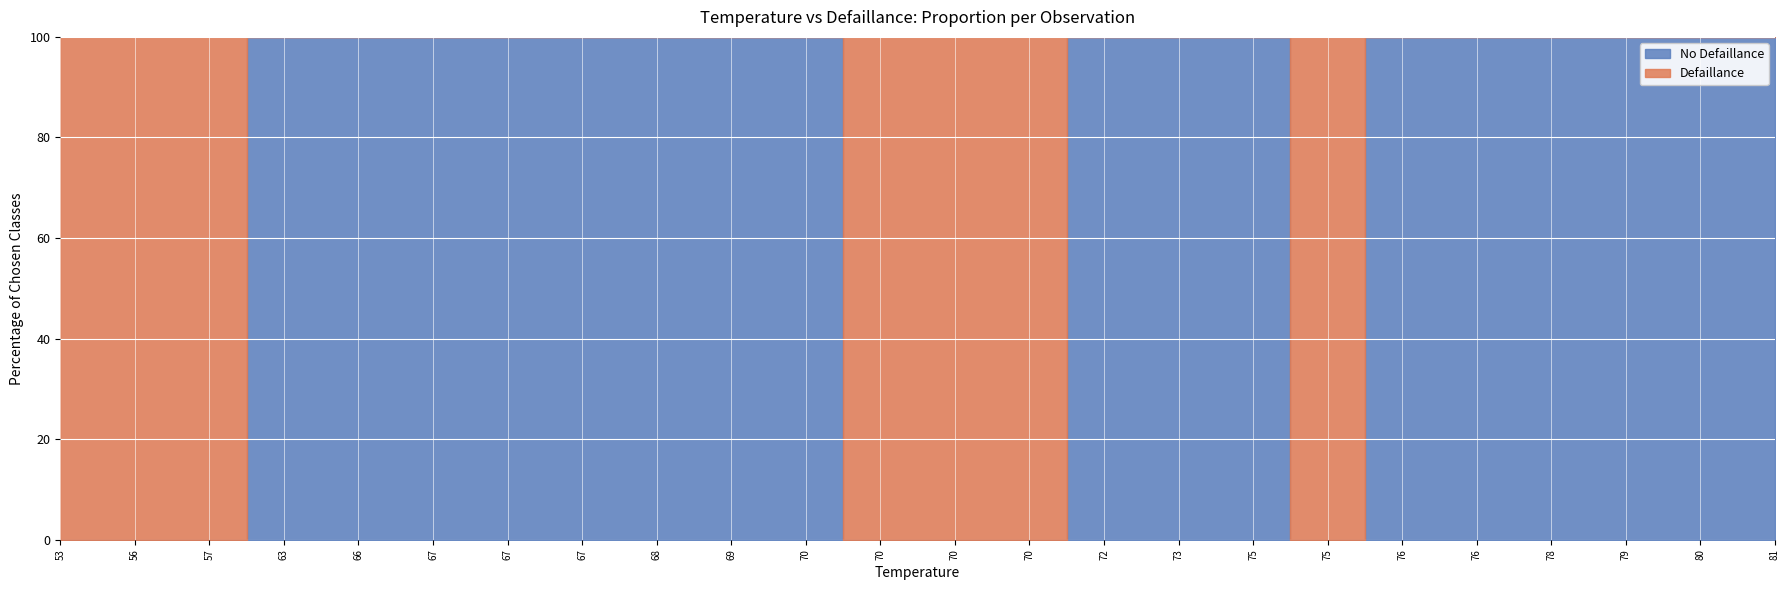

True or false: the data shows 1 at 70.

False